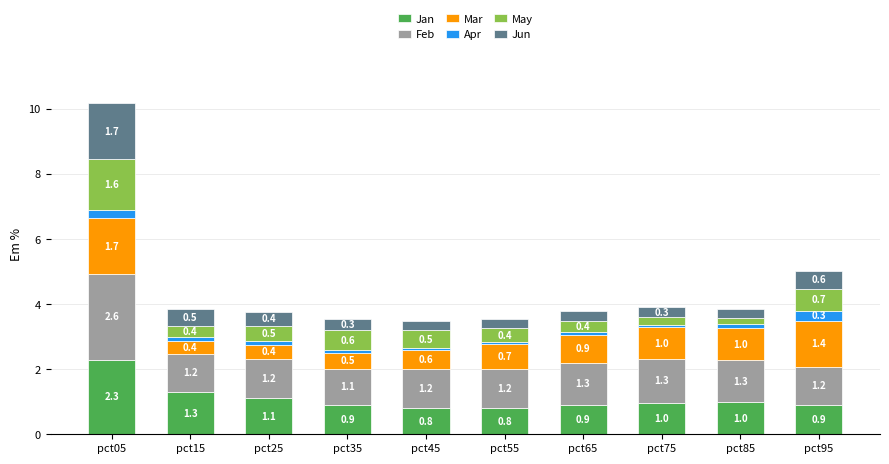

How many bars are there in total?

10